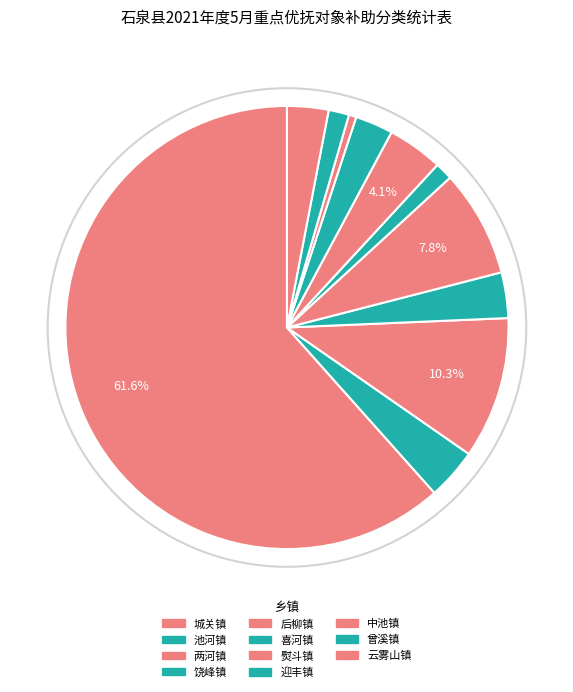

How many segments does this pie chart have?

11